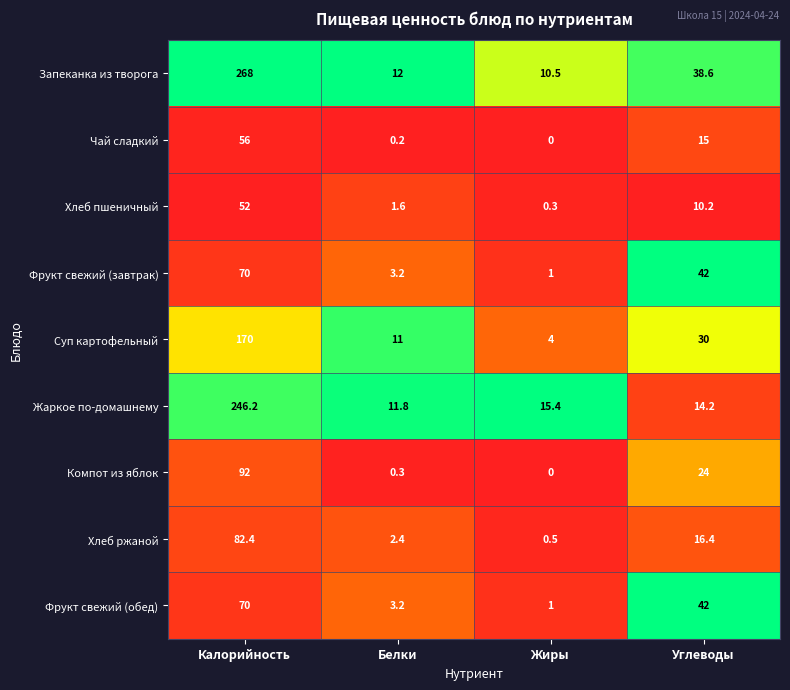

Which series has the widest spread of values?

Запеканка из творога